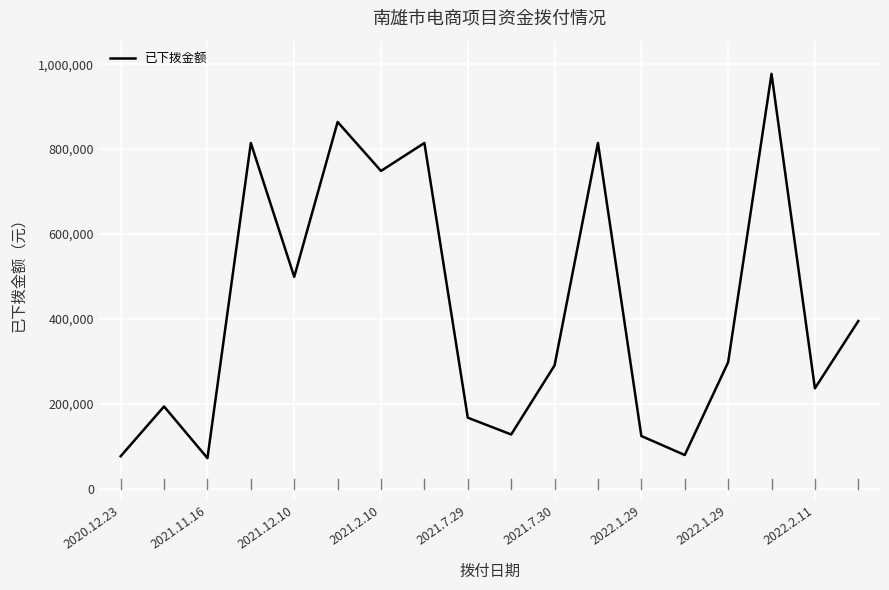

What is the difference between the maximum and minimum values?

905500.2